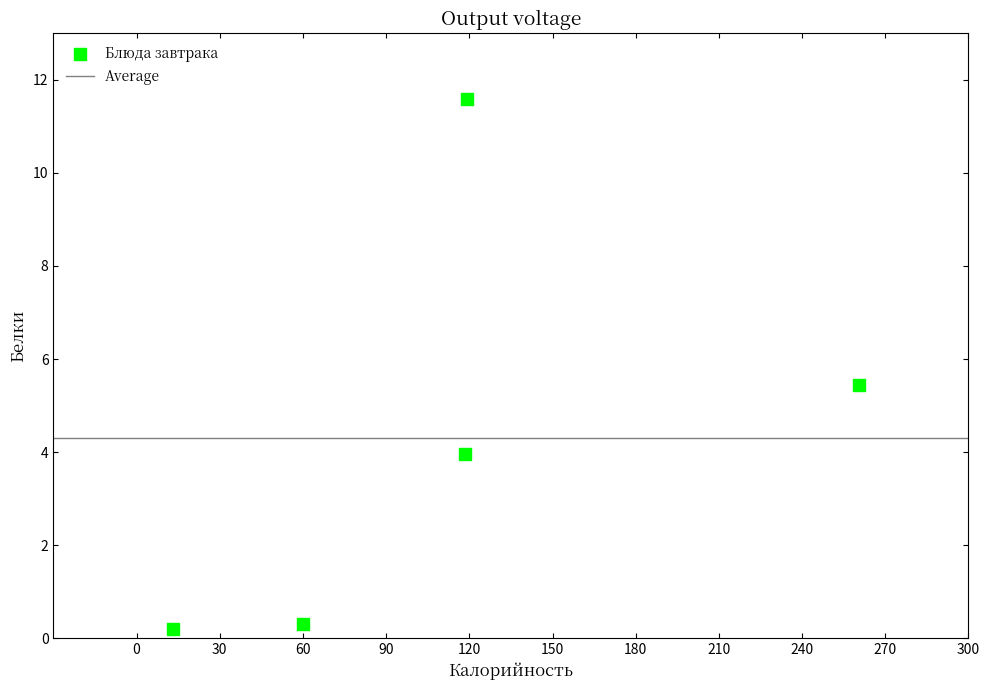

What is the range of Y values (max minus min)?

11.4